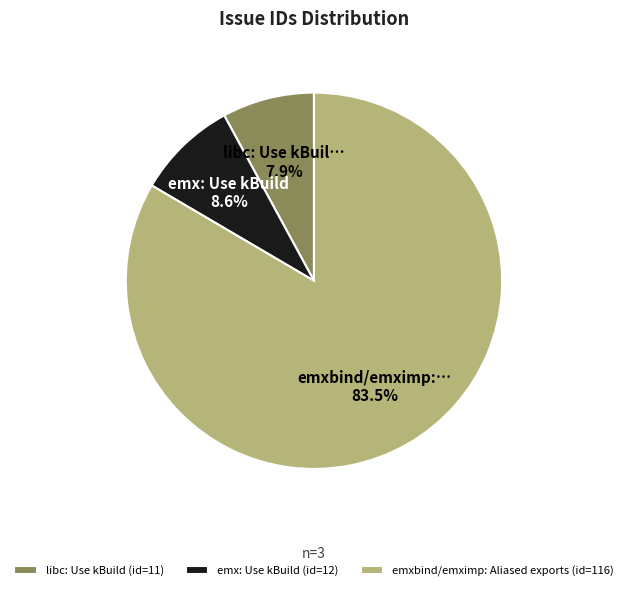

To the nearest percent, what is the difference between the largest and smallest slice percentages?

76%